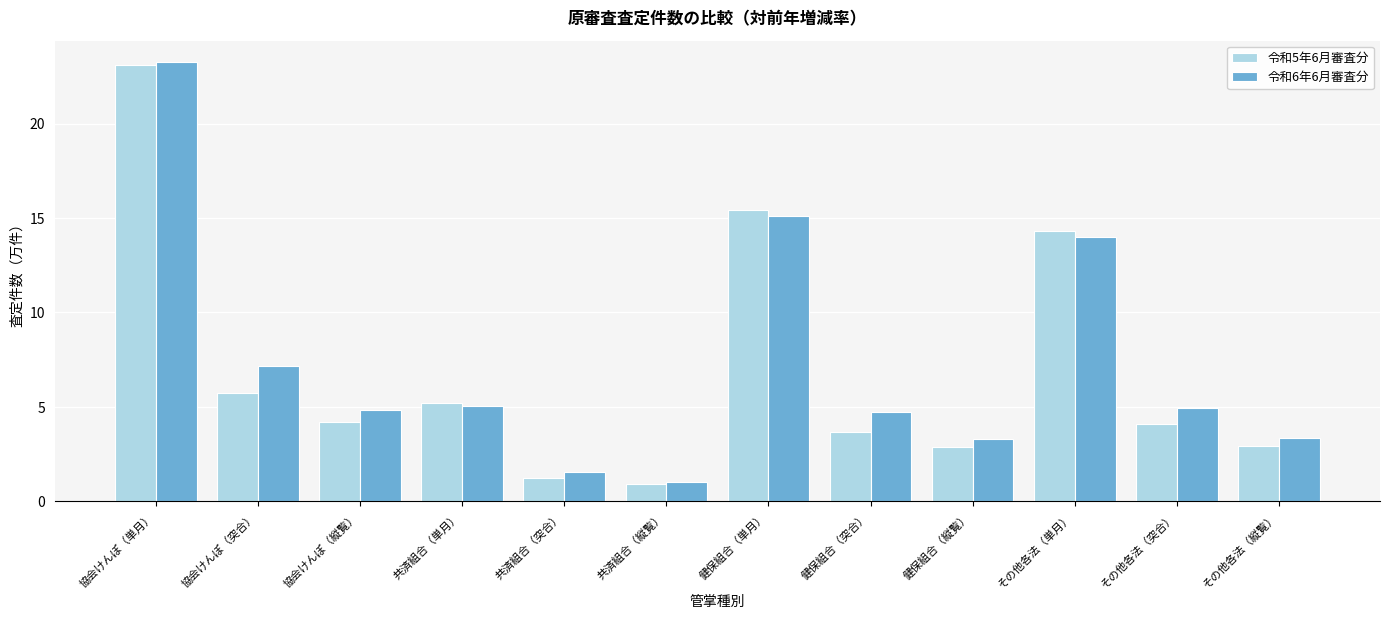

Reading right to left, what are all the values shown in this chart?

令和5年6月審査分: 2.9	4.1	14.3	2.9	3.7	15.4	0.9	1.2	5.2	4.2	5.7	23.1
令和6年6月審査分: 3.3	5.0	14.0	3.3	4.8	15.1	1.0	1.6	5.1	4.8	7.2	23.2